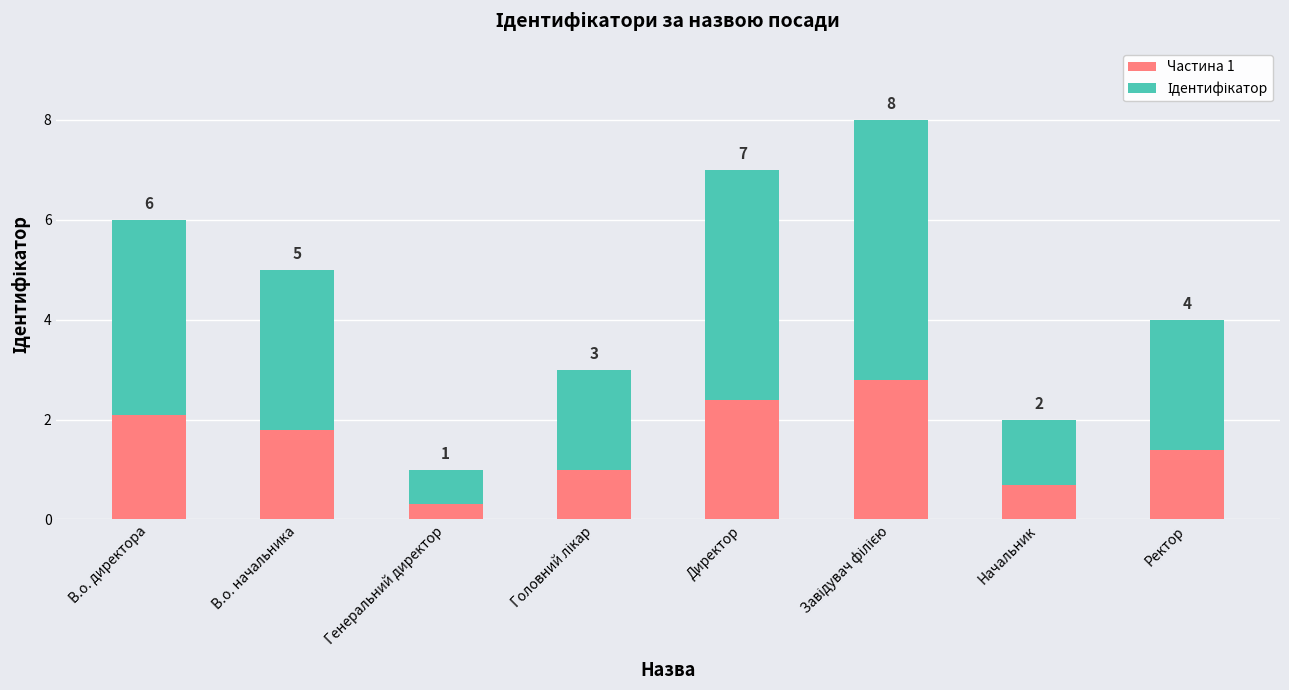

List the series in order of their overall mean, highest first.

Ідентифікатор, Частина 1